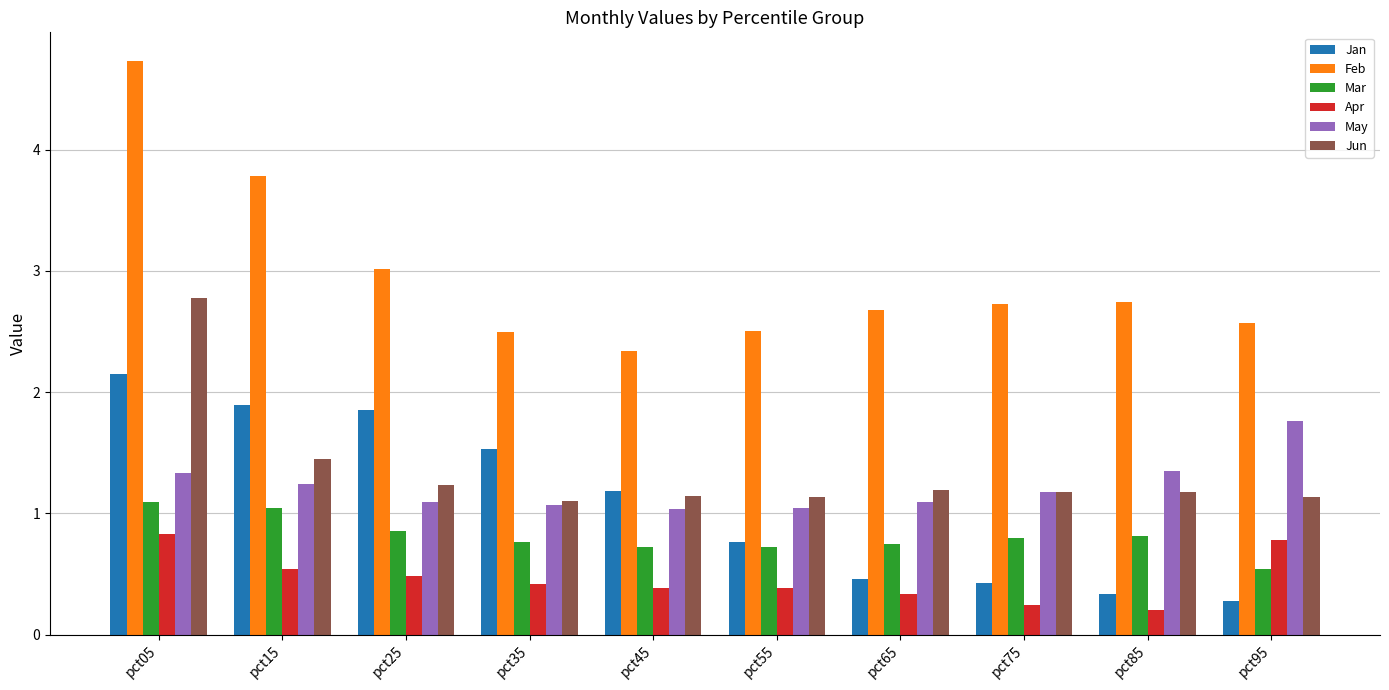

What is the value of the Apr bar at the 1st from the left?

0.8